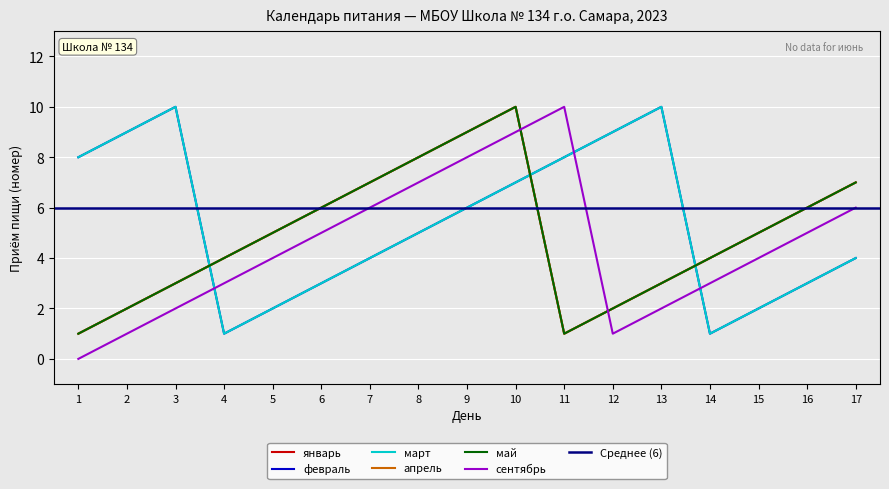

How many data points in февраль are above 5?

8